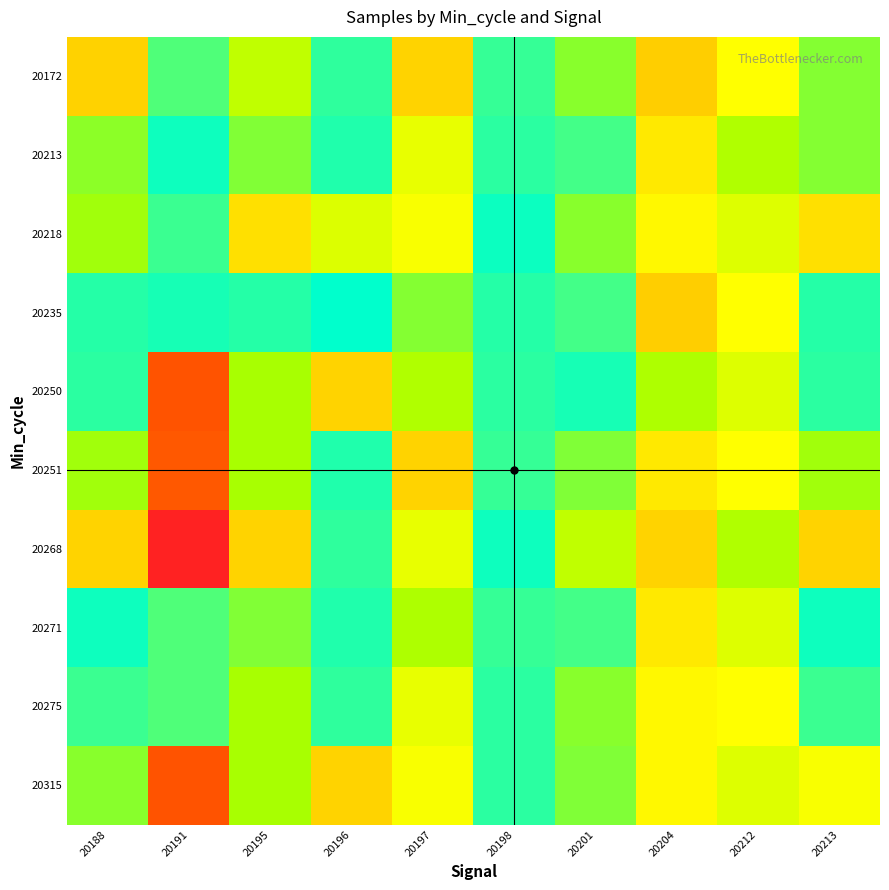

Reading left to right, what are all the values shown in this chart?

20172: 20188=0.4	20191=0.8	20195=0.7	20196=0.9	20197=0.4	20198=0.9	20201=0.8	20204=0.4	20212=0.6	20213=0.8
20213: 20188=0.8	20191=1.0	20195=0.8	20196=0.9	20197=0.6	20198=0.9	20201=0.9	20204=0.5	20212=0.7	20213=0.8
20218: 20188=0.7	20191=0.9	20195=0.5	20196=0.6	20197=0.6	20198=1.0	20201=0.8	20204=0.6	20212=0.6	20213=0.5
20235: 20188=0.9	20191=1.0	20195=0.9	20196=1.0	20197=0.8	20198=0.9	20201=0.9	20204=0.4	20212=0.6	20213=0.9
20250: 20188=0.9	20191=0.2	20195=0.7	20196=0.5	20197=0.7	20198=0.9	20201=1.0	20204=0.7	20212=0.6	20213=0.9
20251: 20188=0.7	20191=0.2	20195=0.7	20196=0.9	20197=0.4	20198=0.9	20201=0.8	20204=0.5	20212=0.6	20213=0.7
20268: 20188=0.5	20191=0.0	20195=0.5	20196=0.9	20197=0.6	20198=1.0	20201=0.7	20204=0.5	20212=0.7	20213=0.5
20271: 20188=1.0	20191=0.8	20195=0.8	20196=0.9	20197=0.7	20198=0.9	20201=0.9	20204=0.5	20212=0.6	20213=1.0
20275: 20188=0.9	20191=0.8	20195=0.7	20196=0.9	20197=0.6	20198=0.9	20201=0.8	20204=0.6	20212=0.6	20213=0.9
20315: 20188=0.8	20191=0.2	20195=0.7	20196=0.5	20197=0.6	20198=0.9	20201=0.8	20204=0.6	20212=0.6	20213=0.6